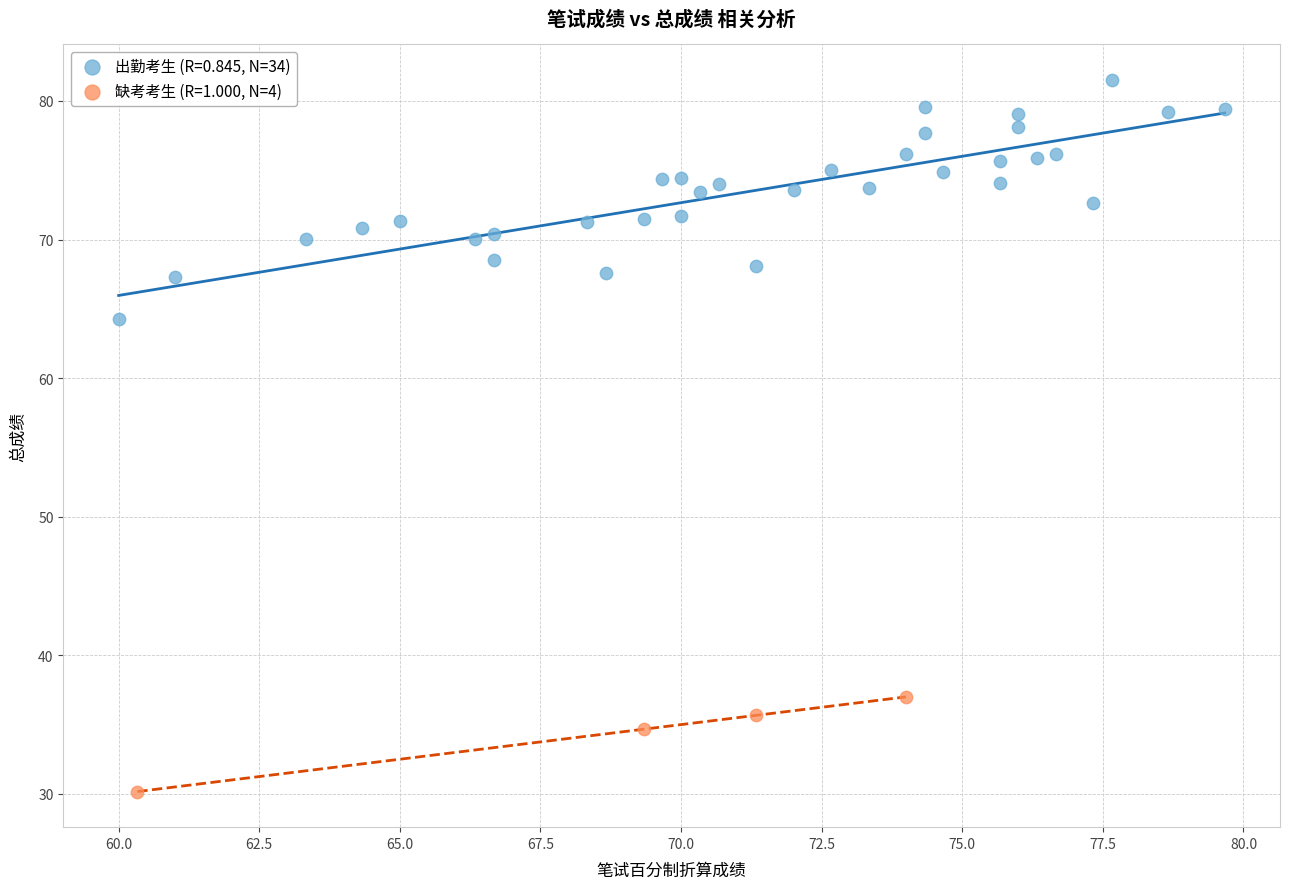

Which series has the largest Y range (max minus min)?

出勤考生 (R=0.845, N=34)